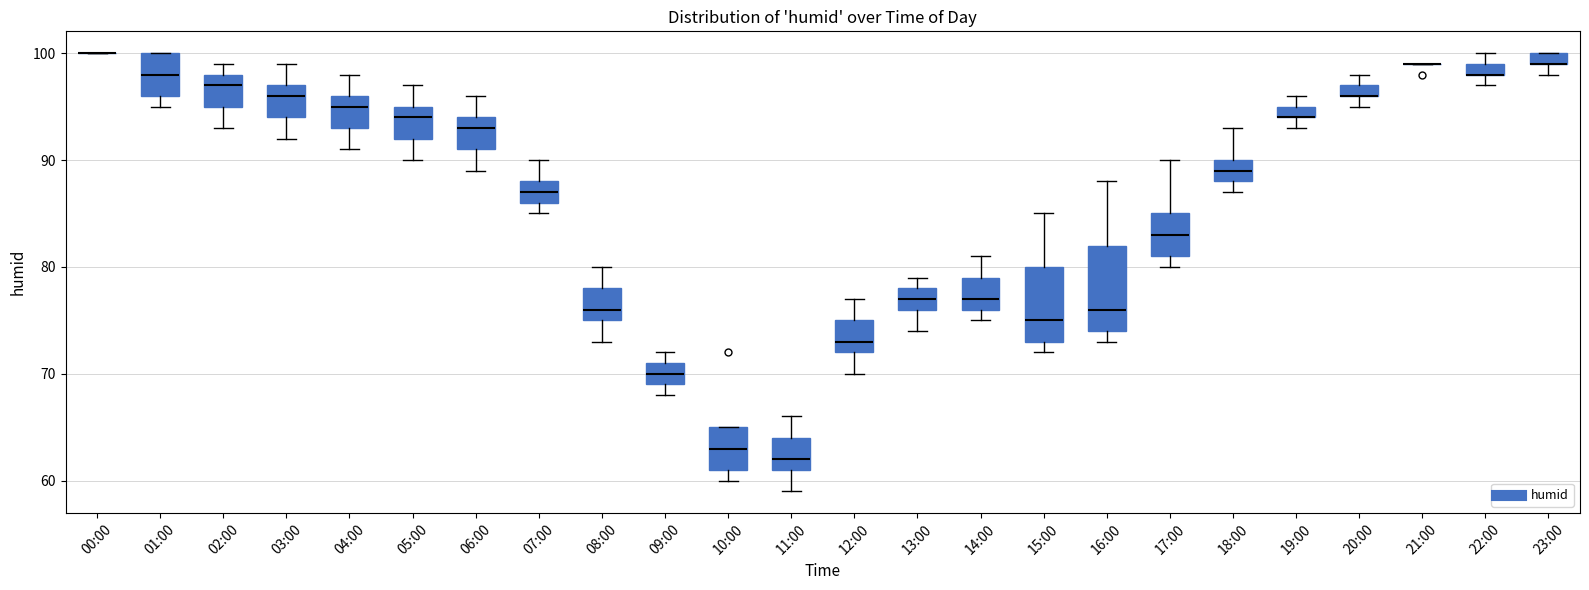

Where is the lower edge of the box for 19:00 on the y-axis? The values are not printed on the chart, so give them approximately, as read against the axis.

94